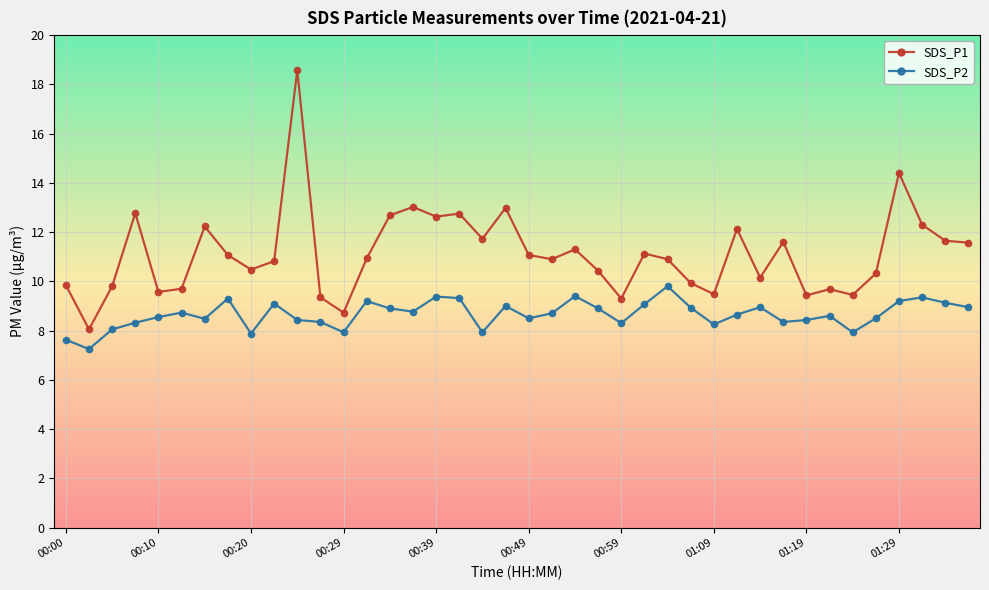

What is the value of the SDS_P2 point at the 26th from the left?

9.1